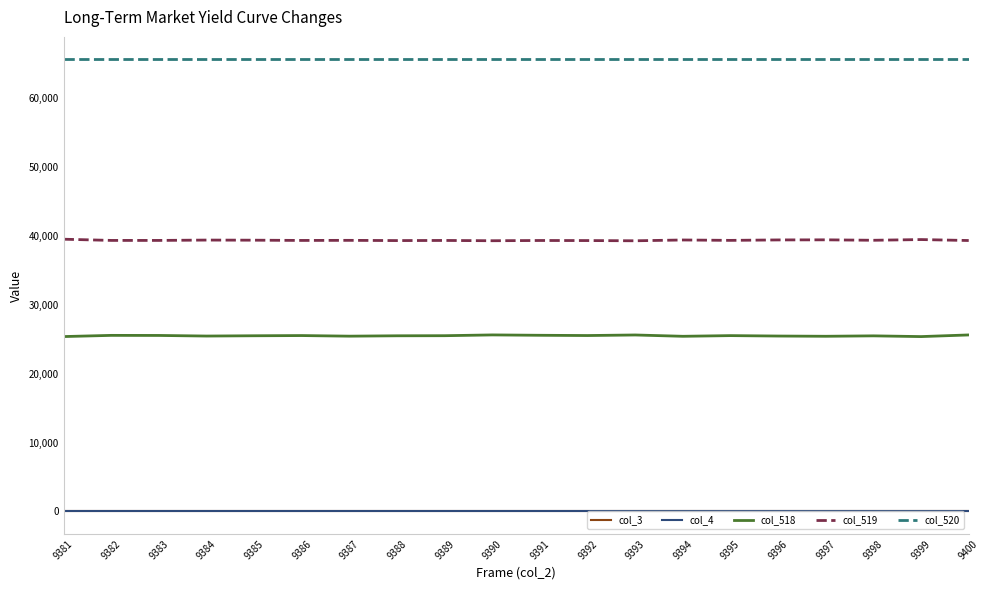

Is it true that col_519 equals 39285 at 9400?

True